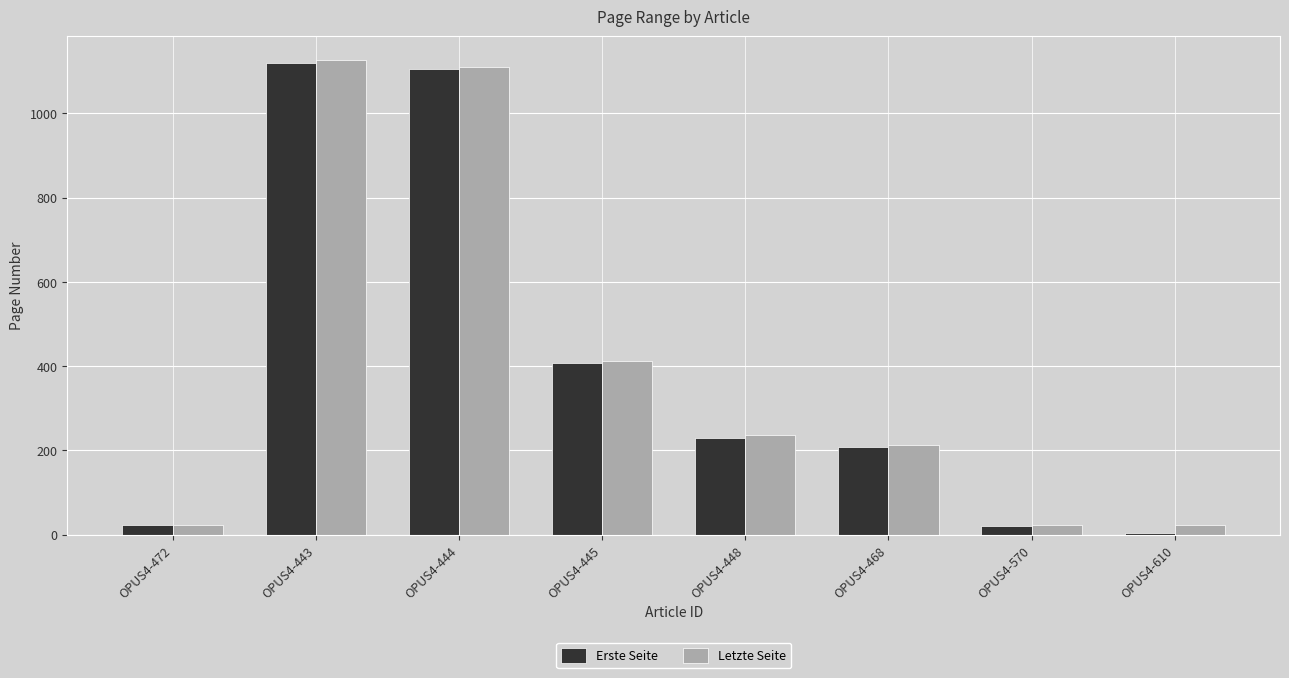

What is the sum of all Letzte Seite values?

3172